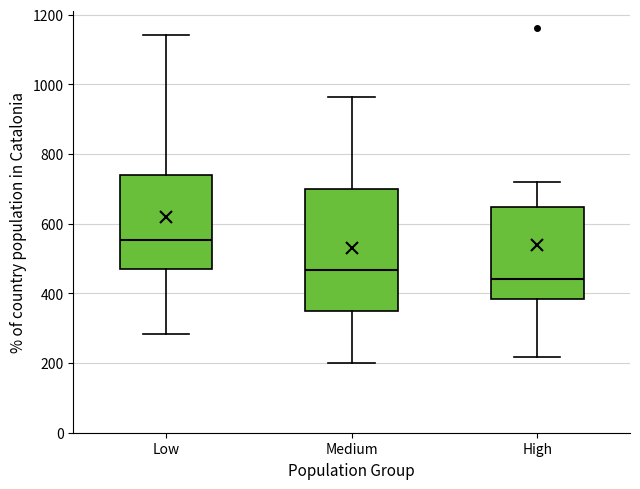

Reading left to right, transcribe this box plot: for each box, give where its median line is, the range the box spans, and where its two whiskers end, as read against the y-axis. The values are not printed on the chart, so give them approximately, as read against the axis.

Low: median 560, box 480 to 740, whiskers 280 to 1140
Medium: median 460, box 360 to 700, whiskers 200 to 960
High: median 440, box 380 to 640, whiskers 220 to 720